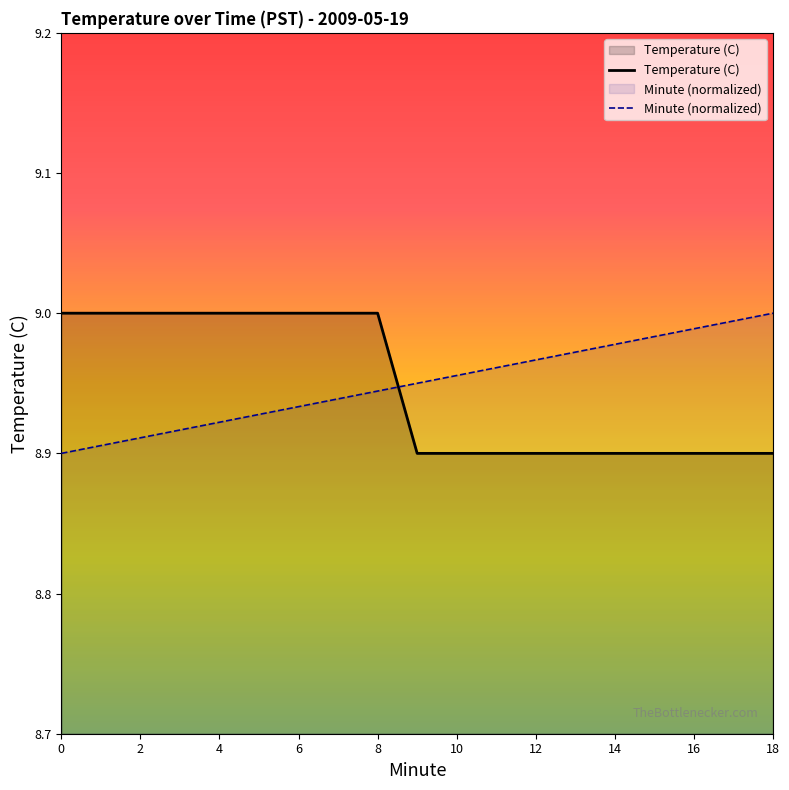

Does the chart have visible grid lines?

No